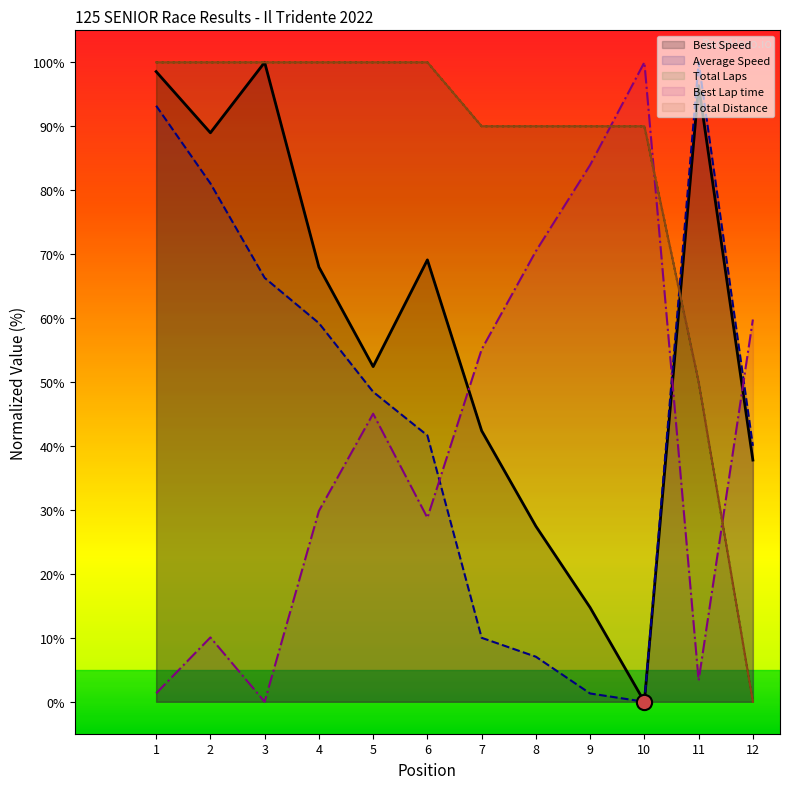

Is it true that Best Speed equals 49.4 at 3?

False